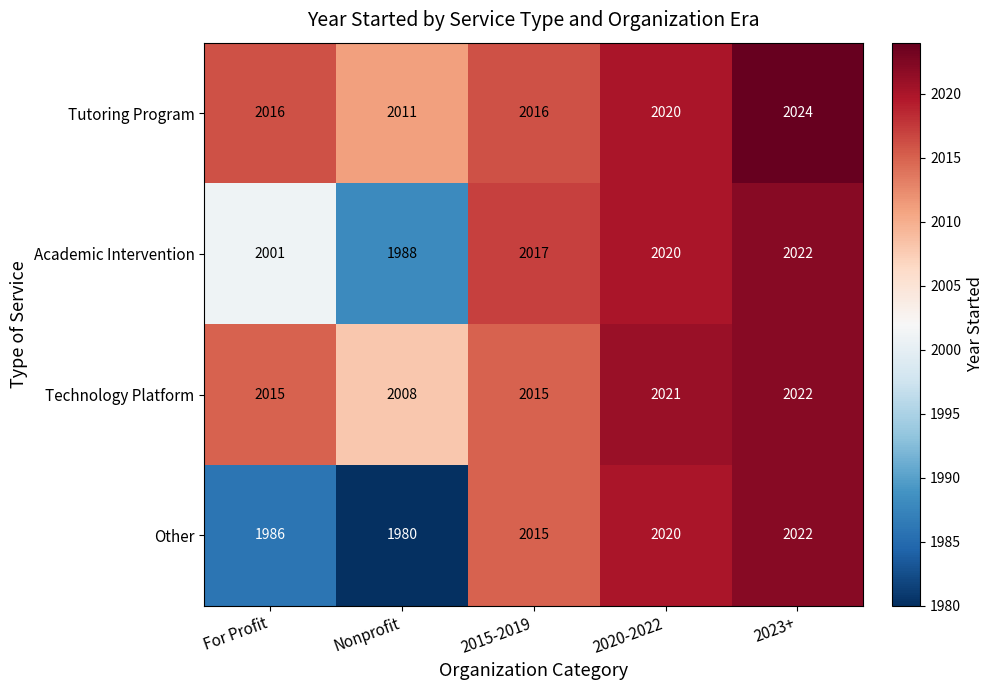

What is the difference between the maximum and minimum values in the Tutoring Program series?

13